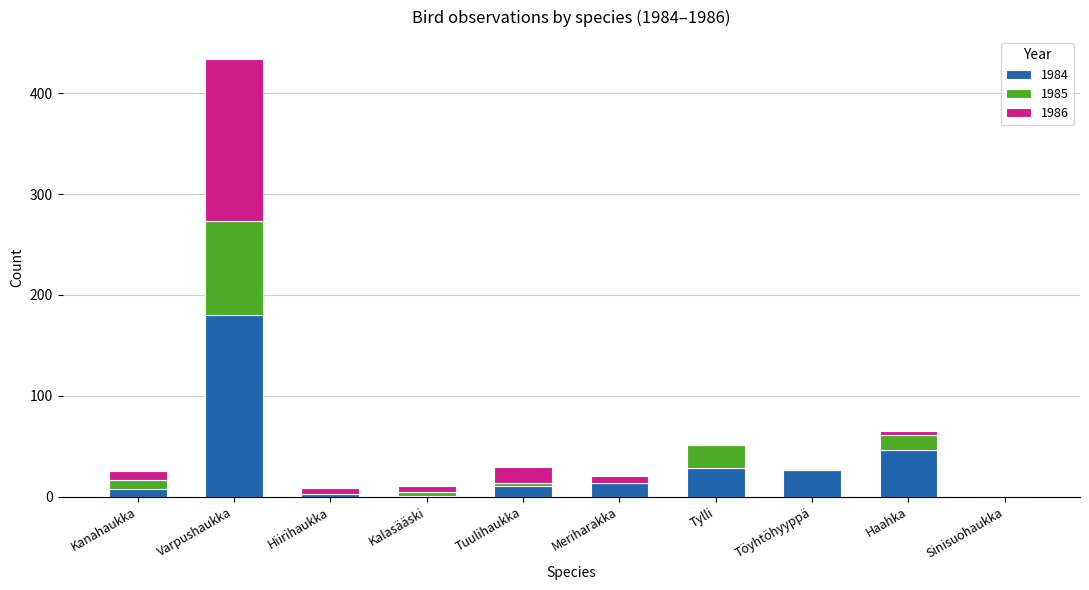

At which category is the sum across all series the highest?

Varpushaukka